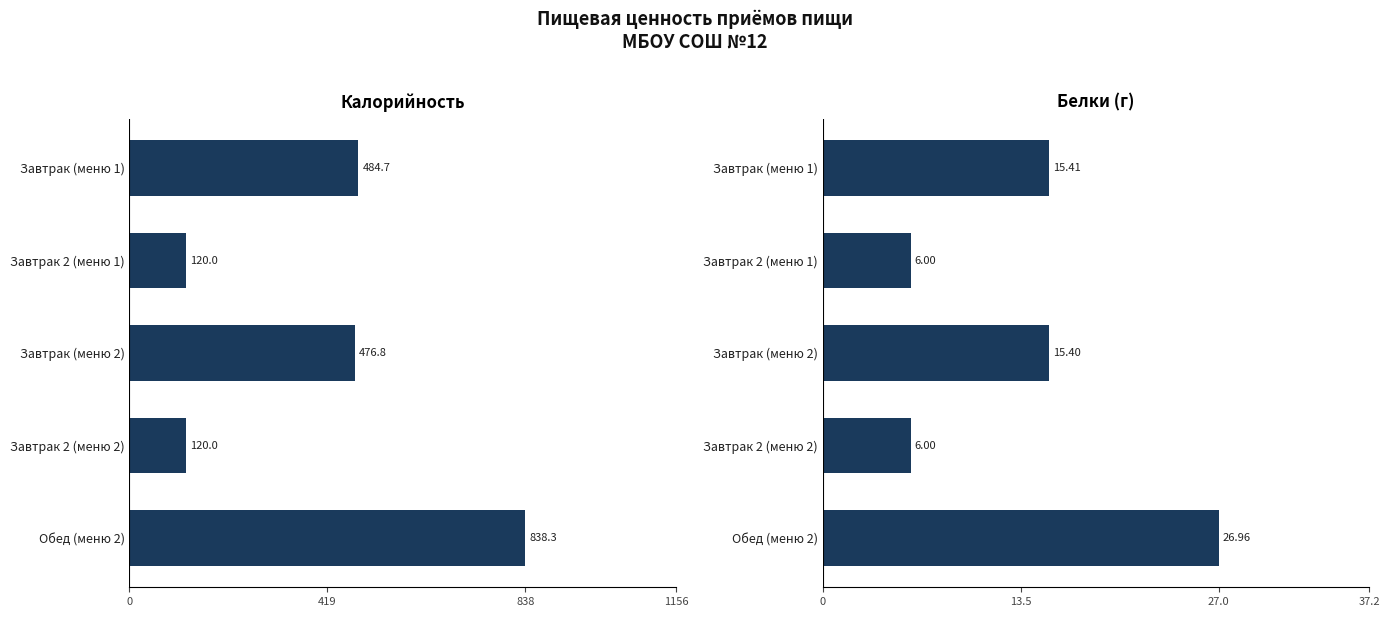

At how many categories does at least one series exceed 214?

3